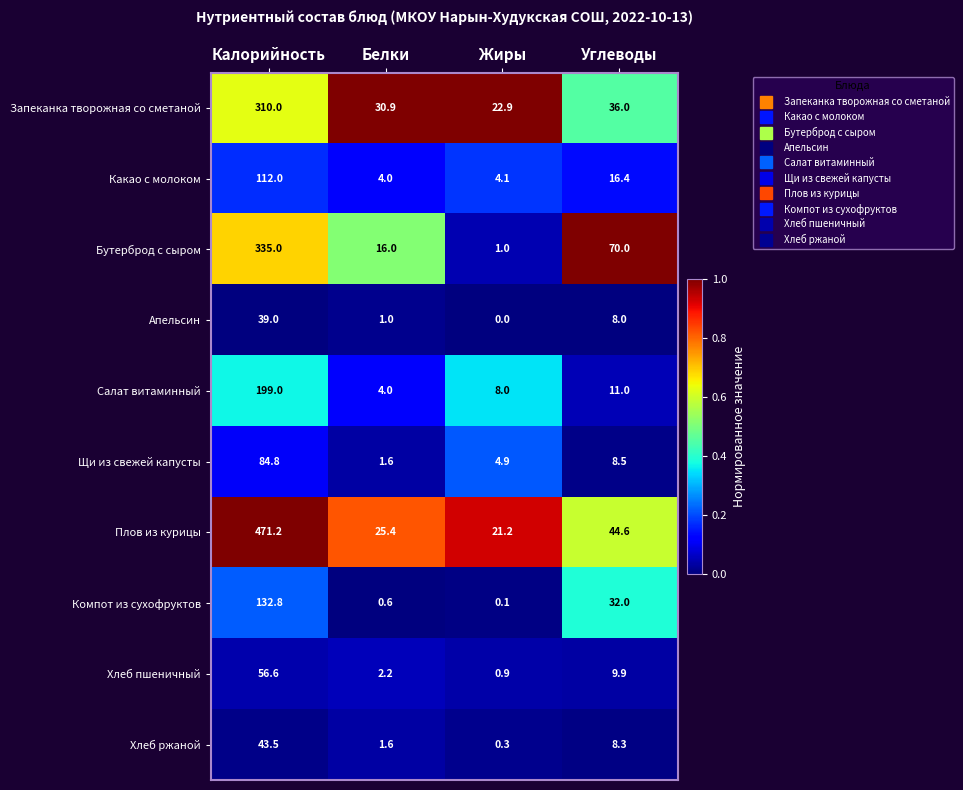

At which category does the chart reach its peak across all series?

Калорийность